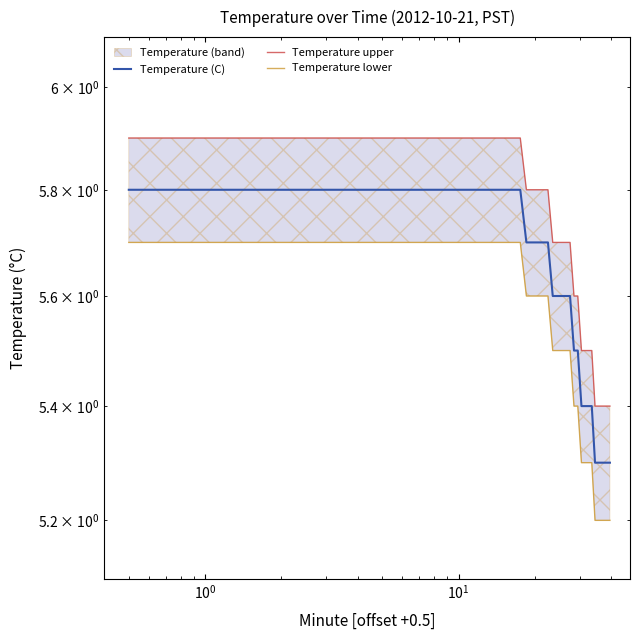

Does the chart have visible grid lines?

No